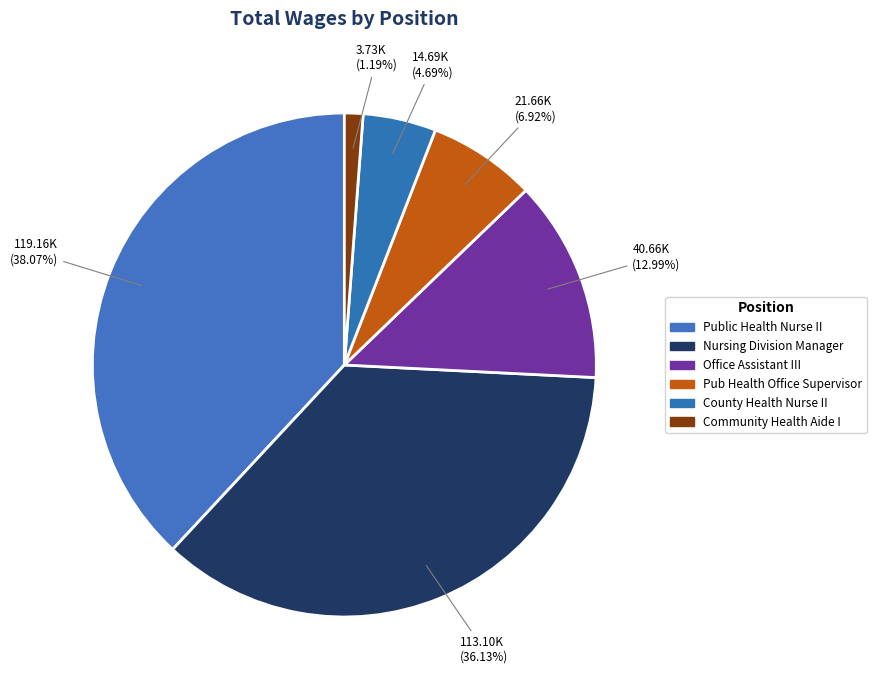

How many segments does this pie chart have?

6